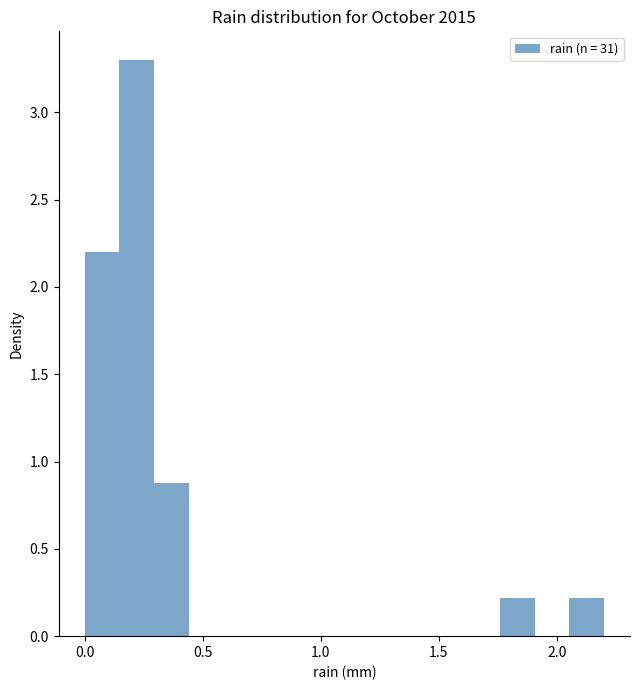

Around what value on the x-axis is the tallest bar? Give the approximate position of its centre, as read against the axis.

0.20